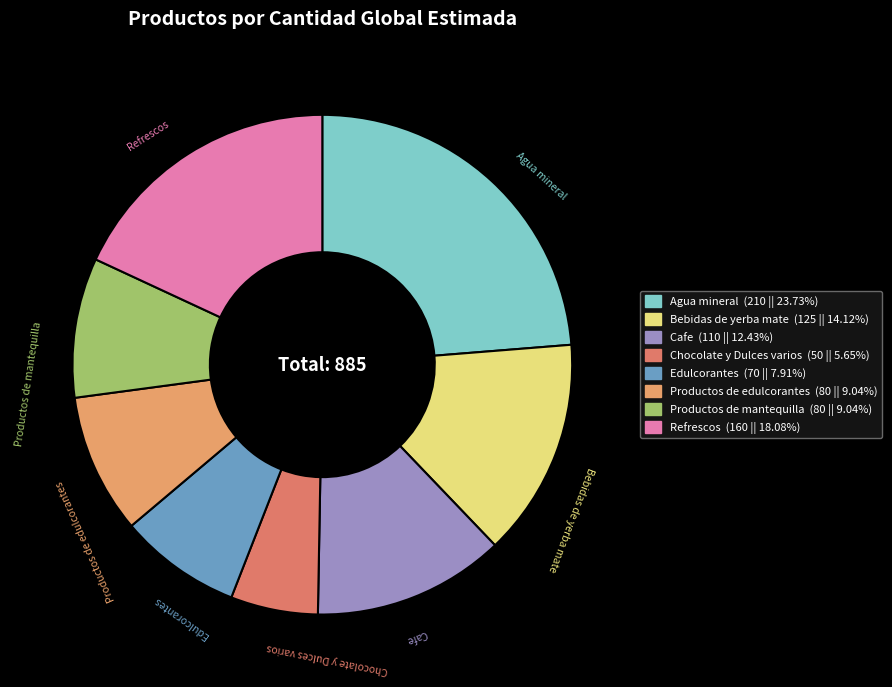

Which category has the biggest portion of the pie?

Agua mineral